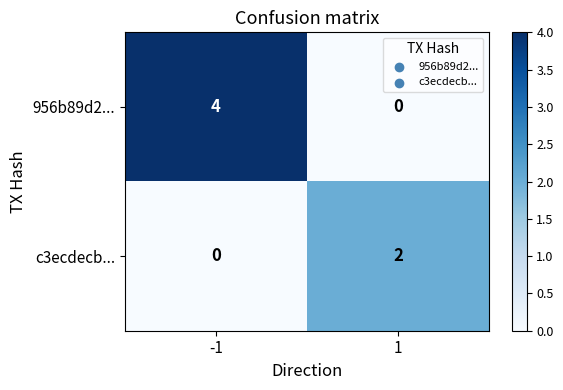

True or false: 956b89d2... has a value of 2 at 1.

False